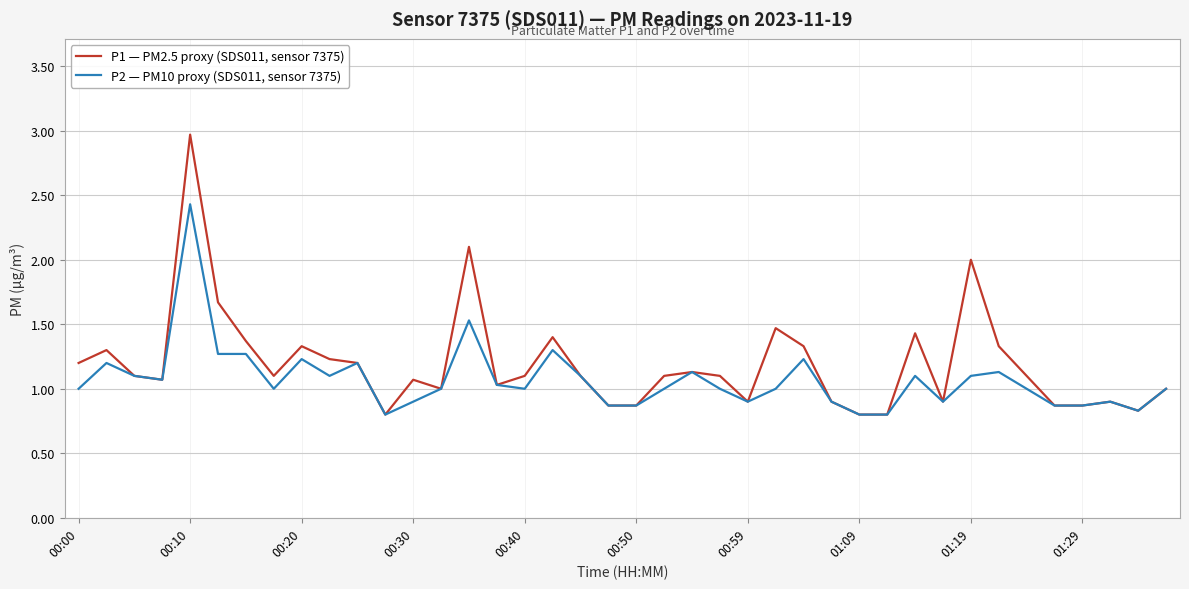

How many lines are shown in the chart?

2